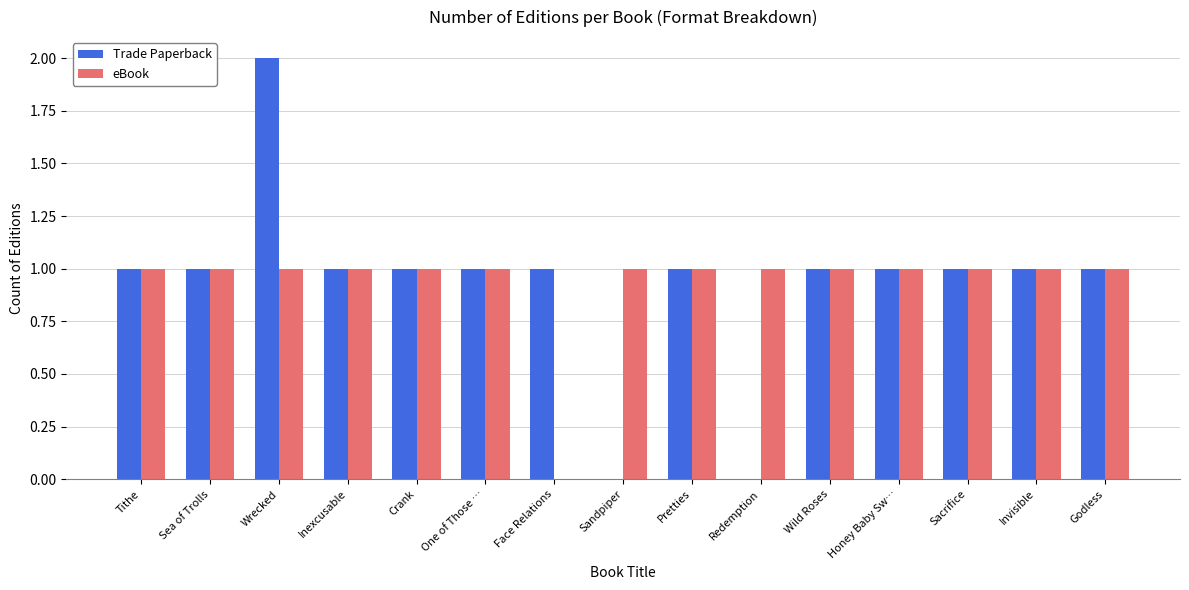

Which series changed the most between Wrecked and Godless?

Trade Paperback